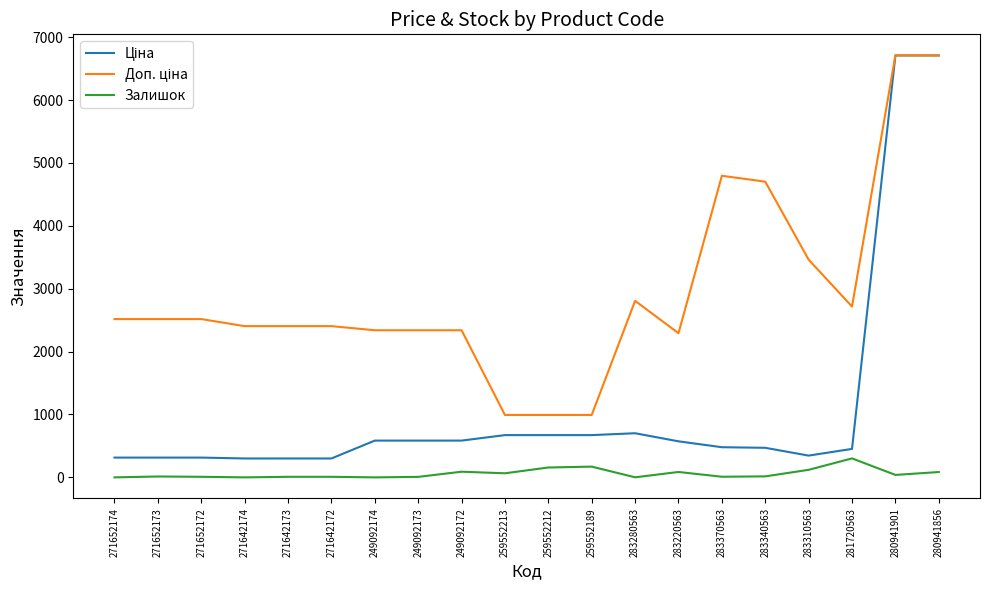

How many lines are shown in the chart?

3